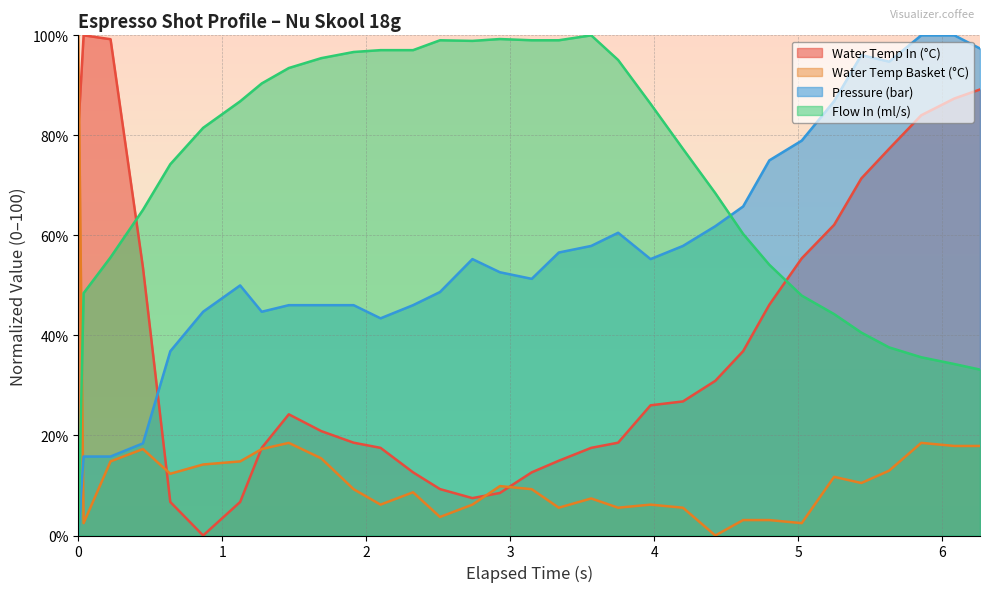

What is the maximum value shown in the chart?

100.0